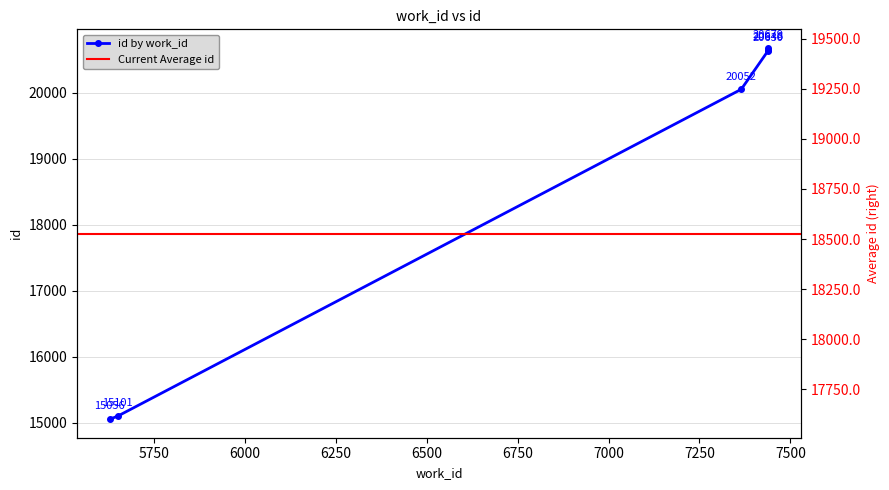

Which category has the highest value across all series?

7439